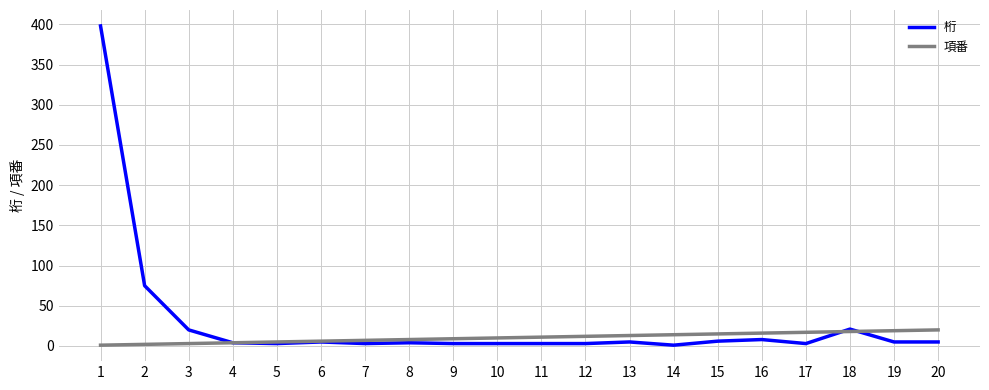

At which category is the sum across all series the highest?

1